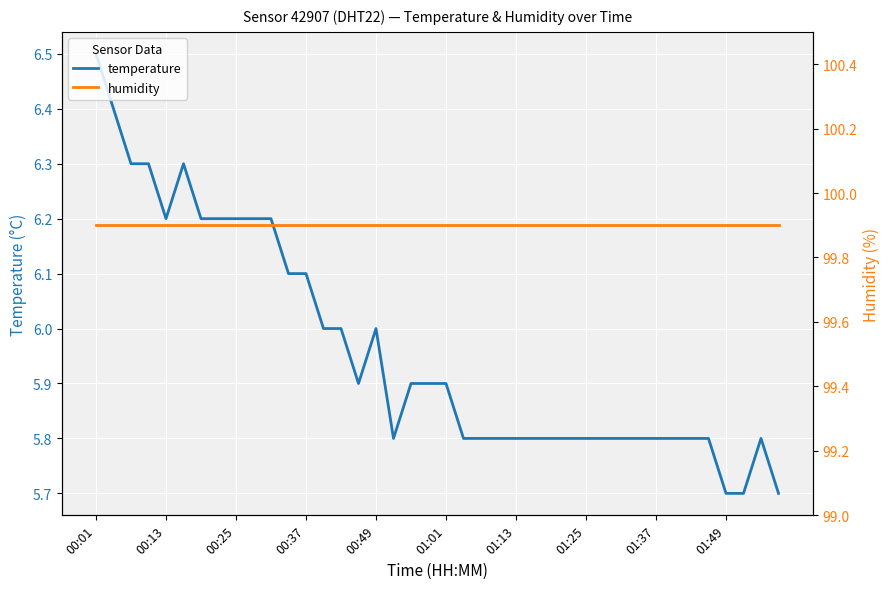

Rank the series by their maximum value, from highest to lowest.

humidity, temperature